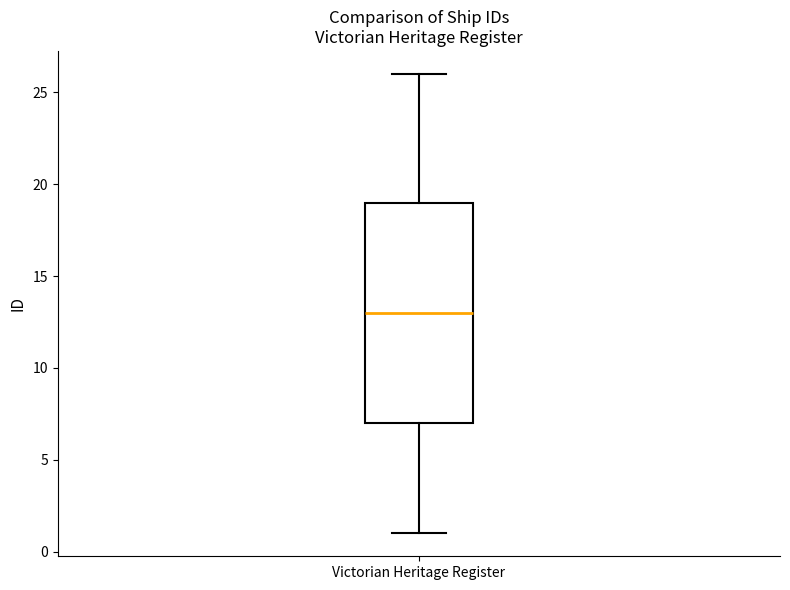

Read this box plot against the y-axis: the position of the median line, the range covered by the box, and the ends of both whiskers. The values are not printed on the chart, so give them approximately, as read against the axis.

median 13, box 7 to 19, whiskers 1 to 26